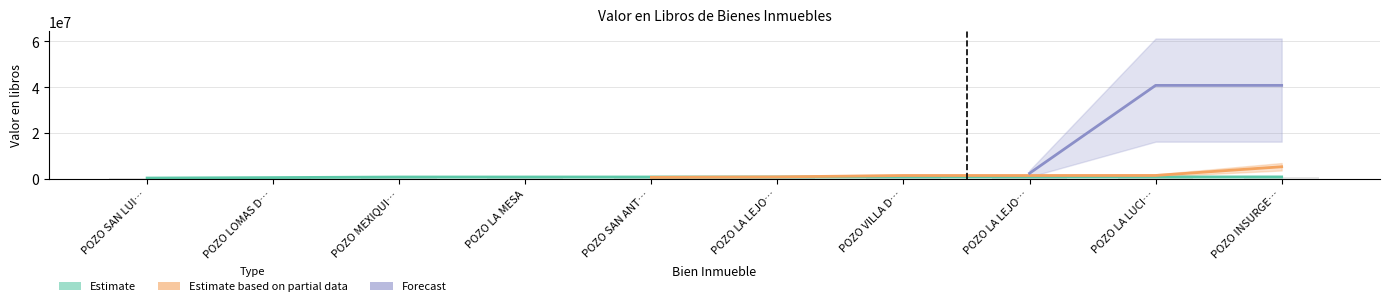

Are the bars horizontal?

No